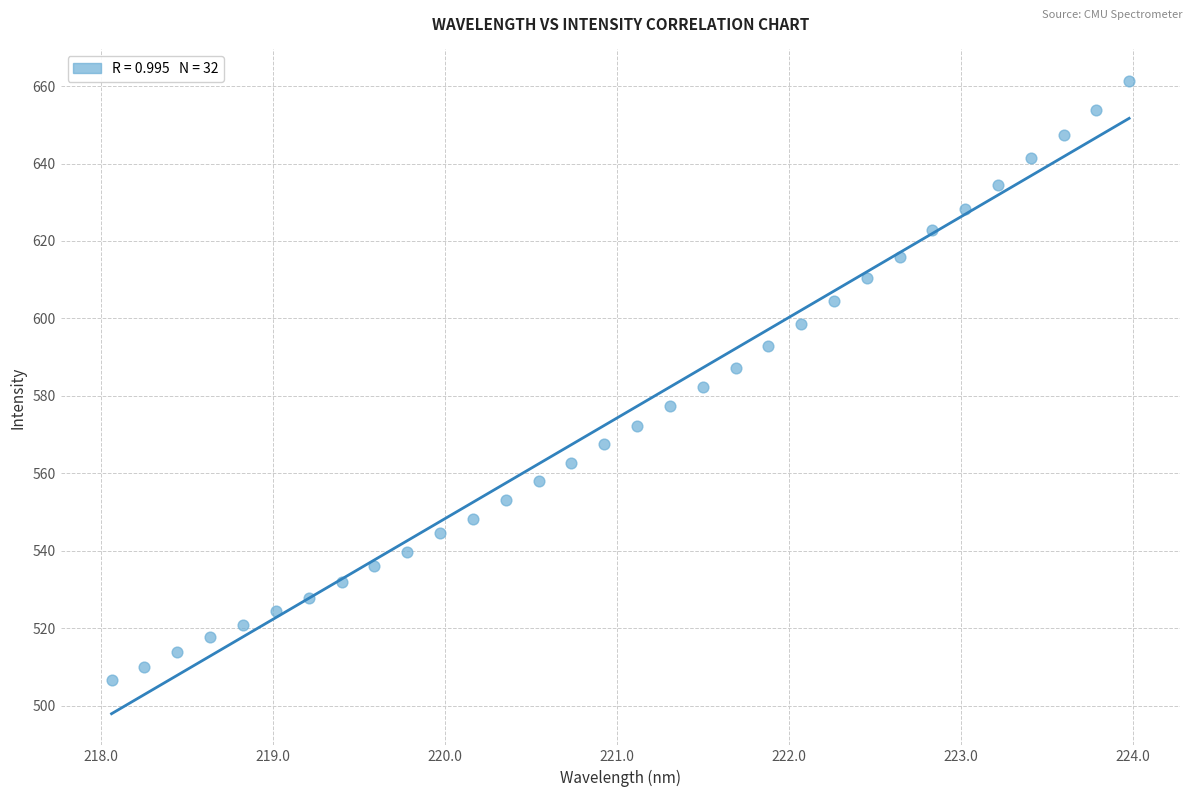

What is the range of Y values (max minus min)?

154.7